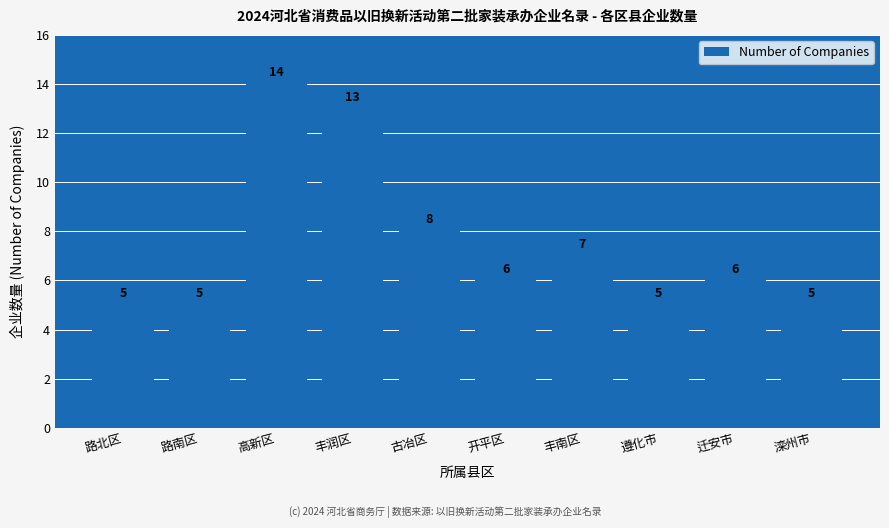

Read the value at 丰润区.

13